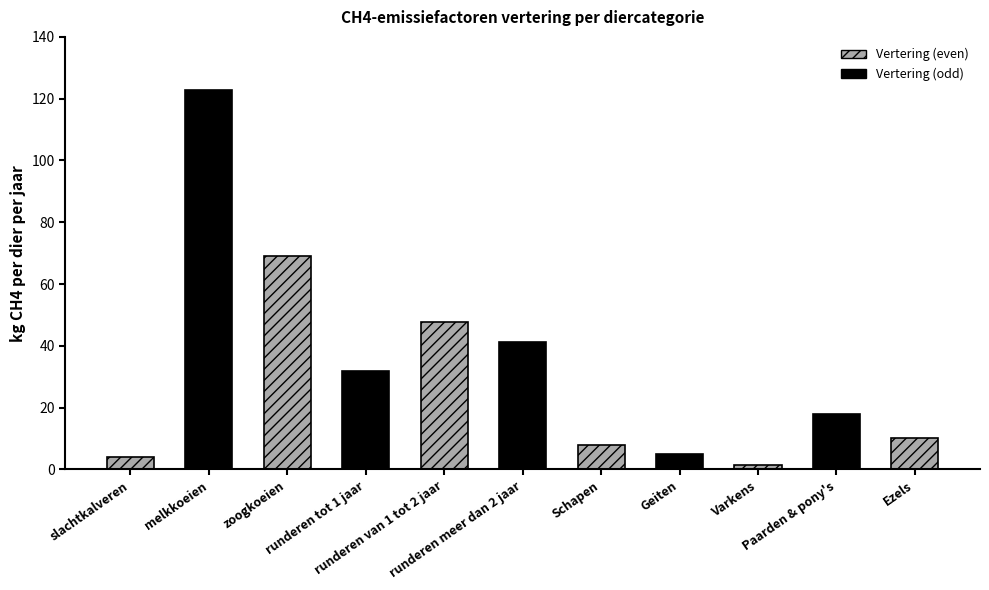

What is the sum of the values at Geiten and slachtkalveren?

9.1